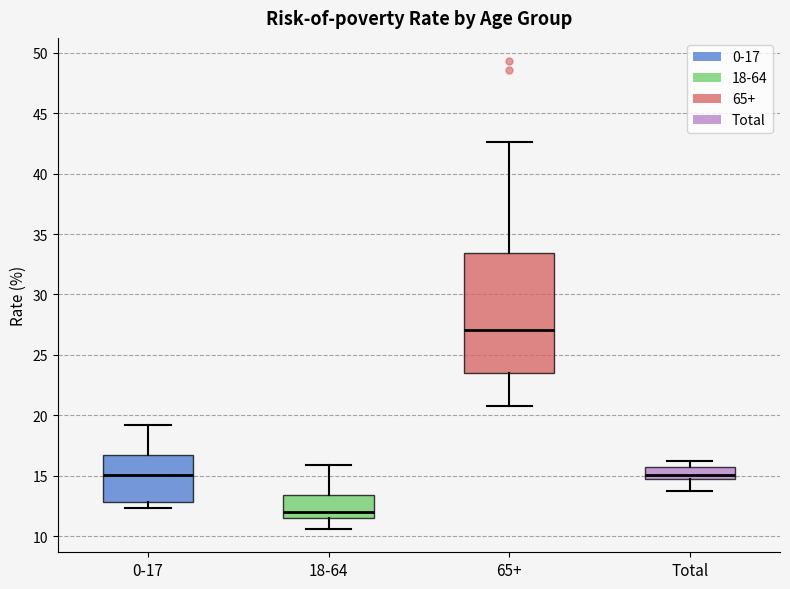

Where is the upper edge of the box for Total on the y-axis? The values are not printed on the chart, so give them approximately, as read against the axis.

15.5